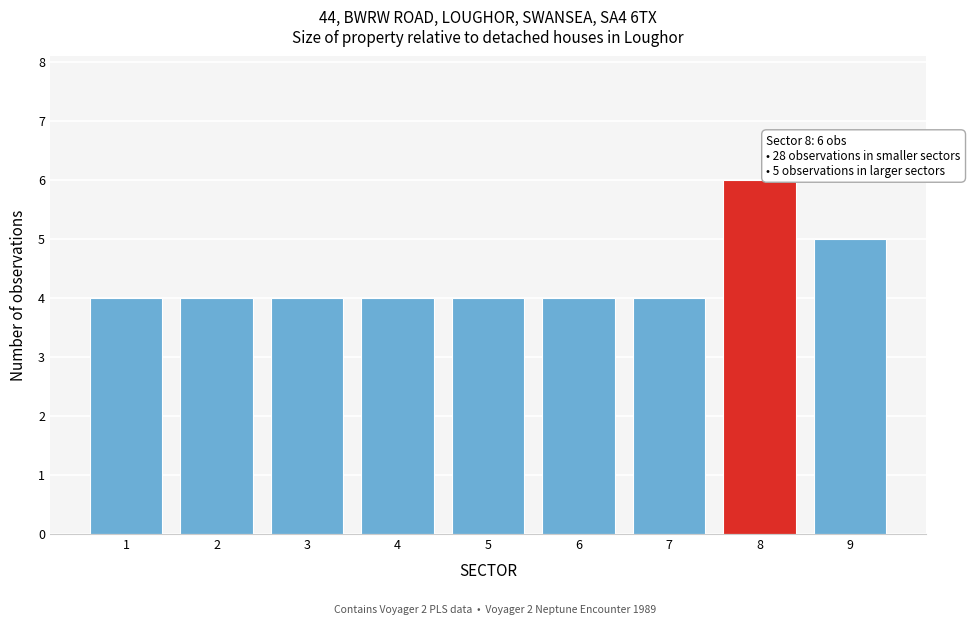

Reading left to right, what are all the values shown in this chart?

1=4	2=4	3=4	4=4	5=4	6=4	7=4	8=6	9=5